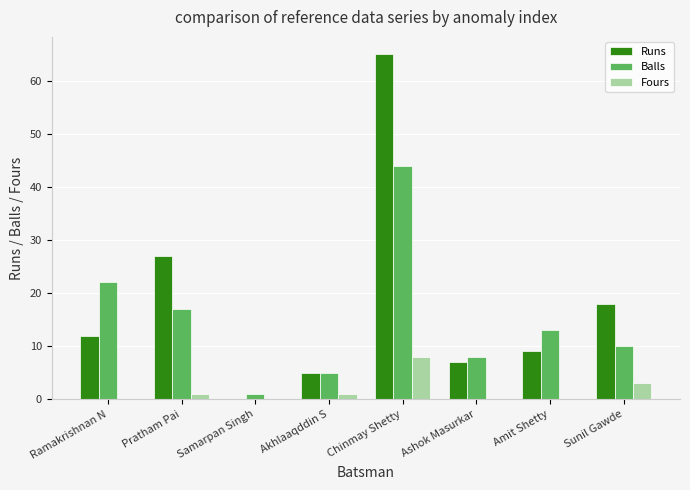

At which category does the chart reach its peak across all series?

Chinmay Shetty